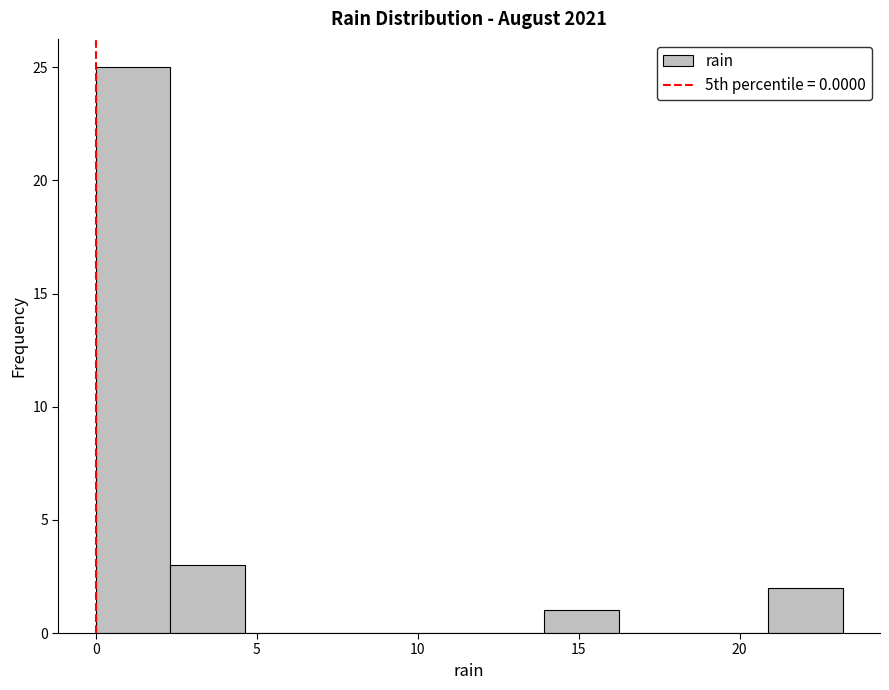

How tall is the bar that spans 14.0 to 16.0 on the x-axis? Neither the bar edges nor the heights are printed on the chart, so give them approximately, as read against the axes.

1